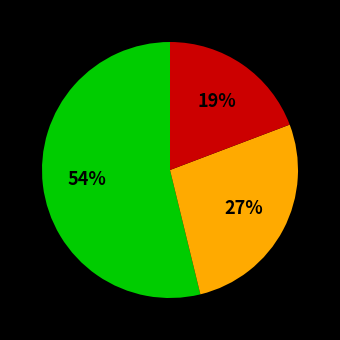

To the nearest percent, what is the difference between the largest and smallest slice percentages?

35%